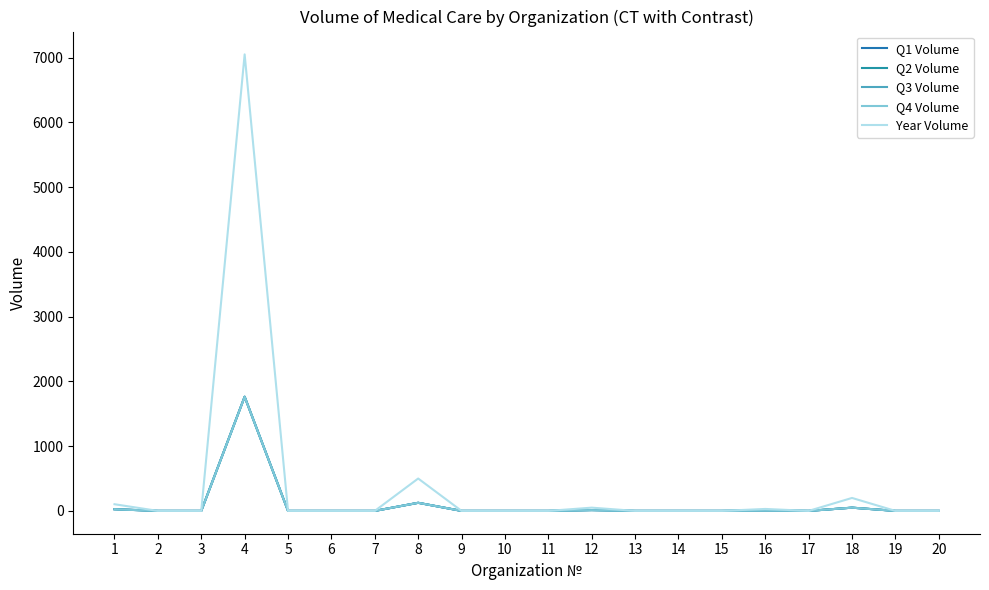

Is this an area chart (filled region under the line)?

No